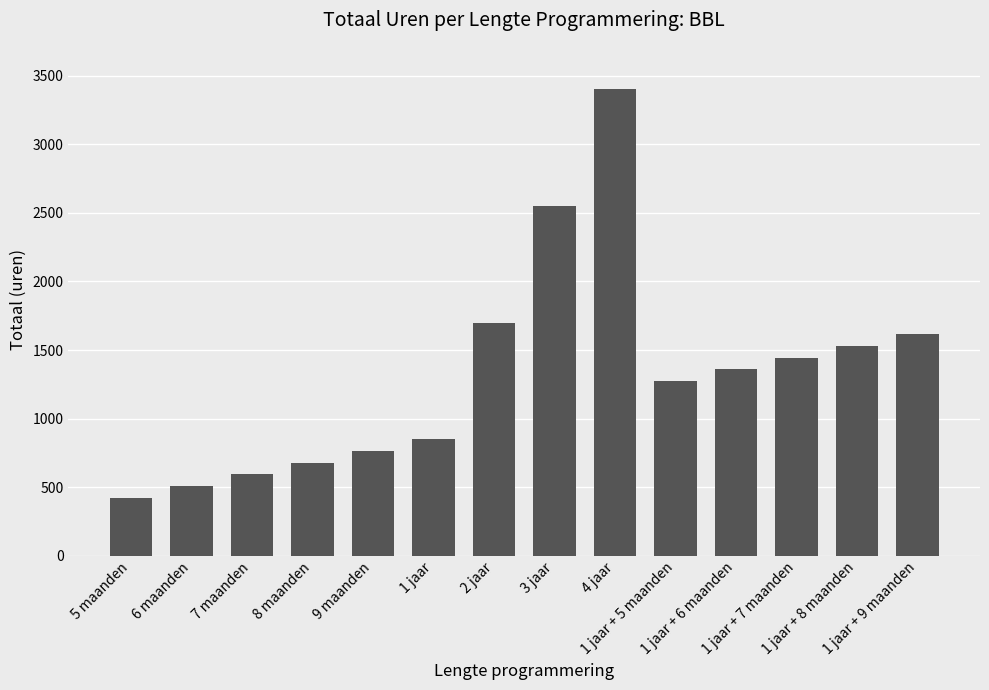

What is the value of the 8th bar from the left?

2550